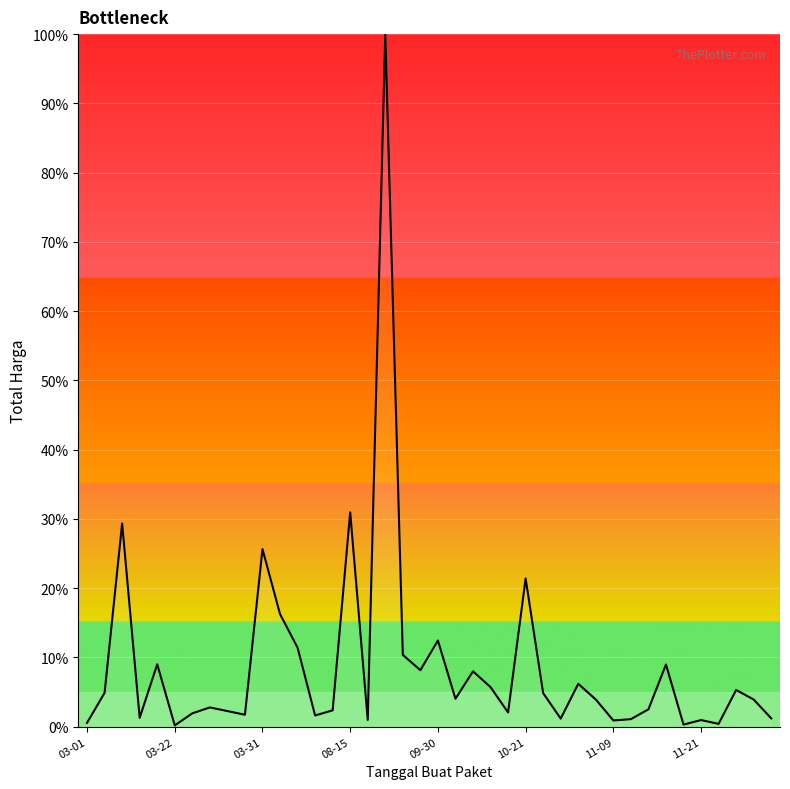

What is the maximum value shown in the chart?

100.0